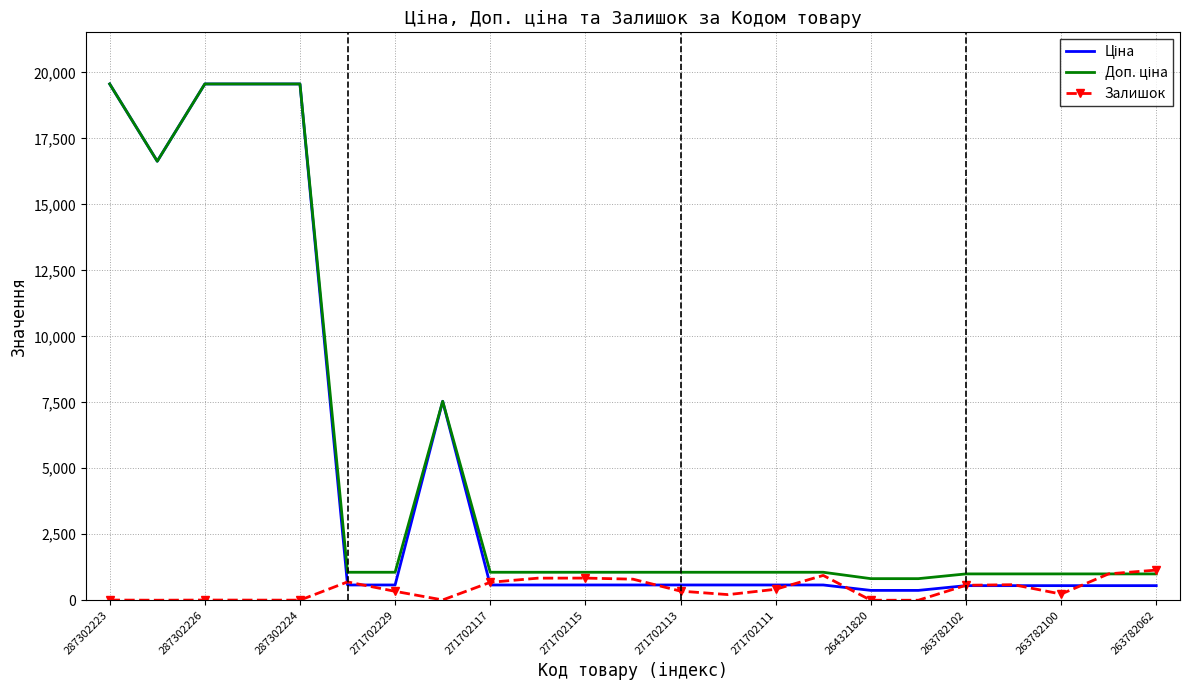

Where does the Доп. ціна series first go above 1060?

287302223